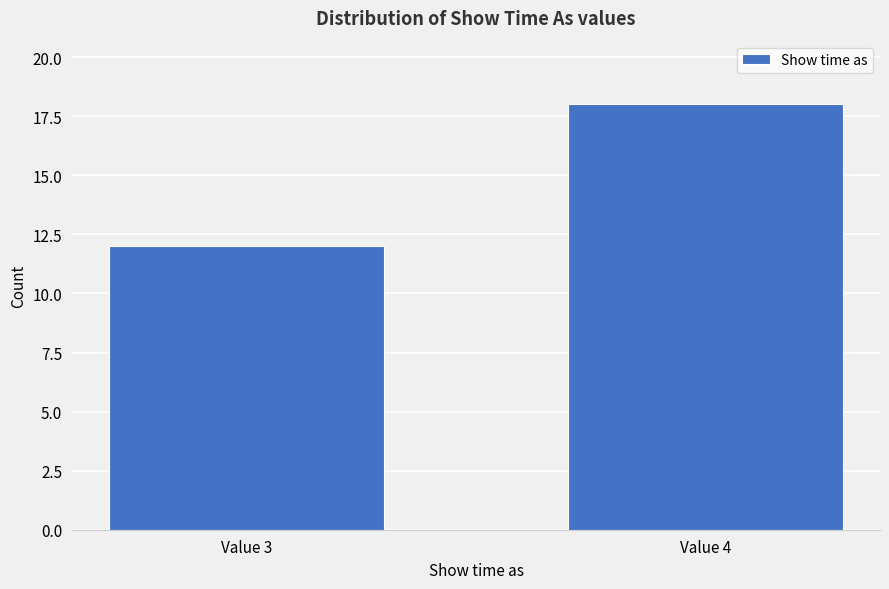

Reading left to right, transcribe all the data shown in this chart.

Value 3=12	Value 4=18